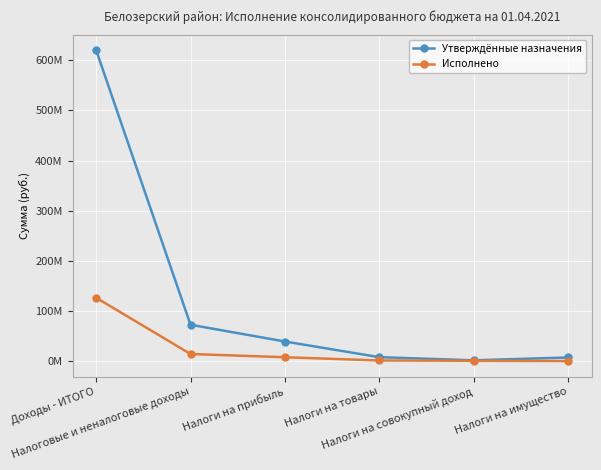

What is the value of the Утверждённые назначения point at the 5th from the left?

2241000.0